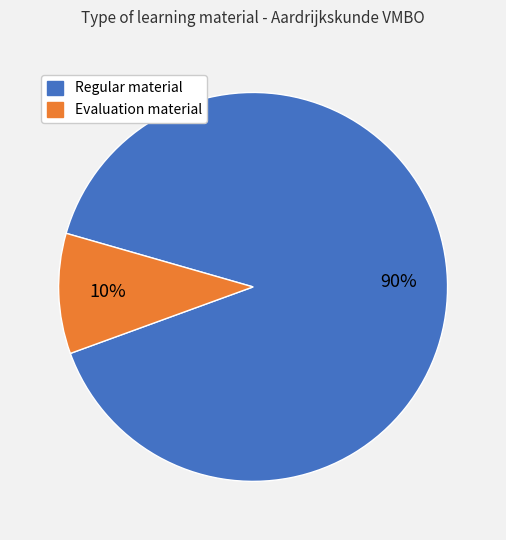

The Evaluation material slice represents 10% of the pie. True or false?

True